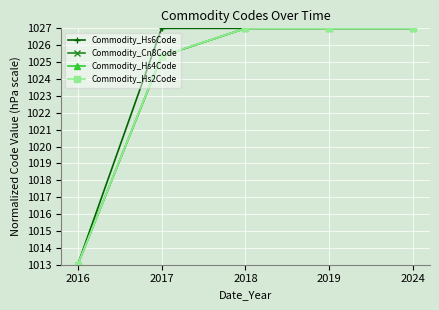

What is the maximum value for Commodity_Hs4Code?

1027.0